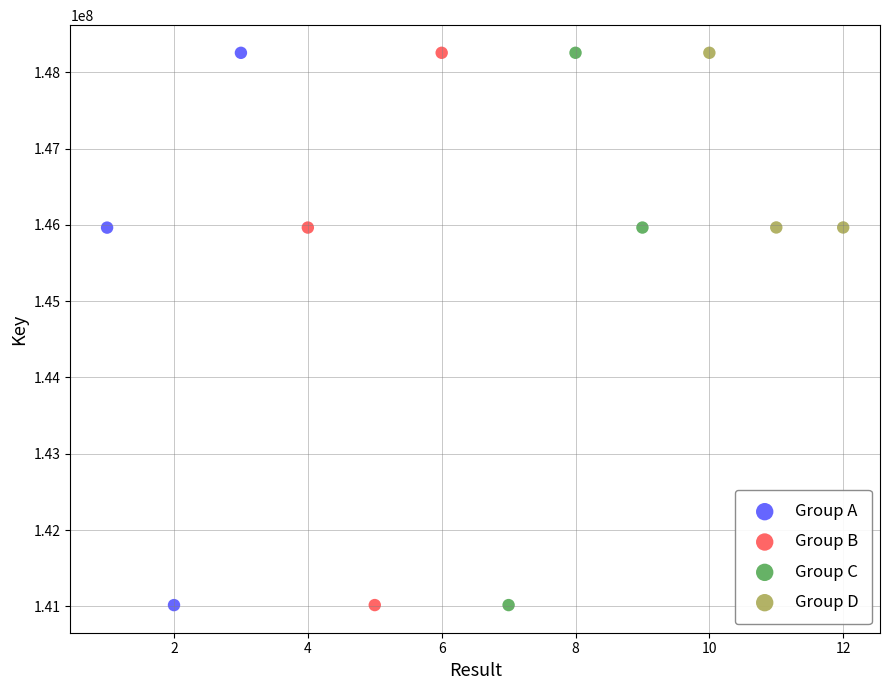

What are all the series names shown in the legend?

Group A, Group B, Group C, Group D